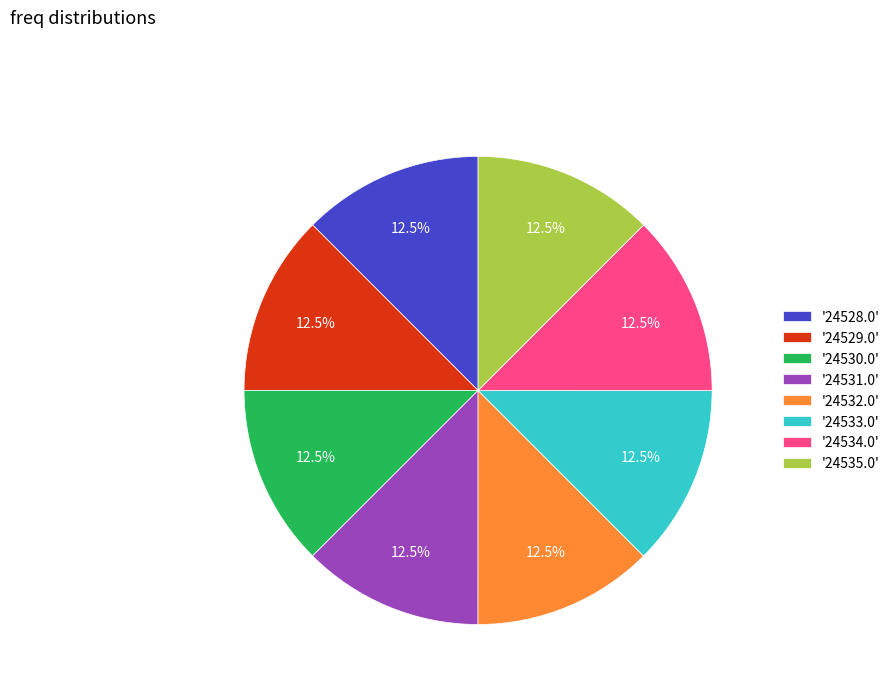

To the nearest percent, what is the average slice percentage?

12%